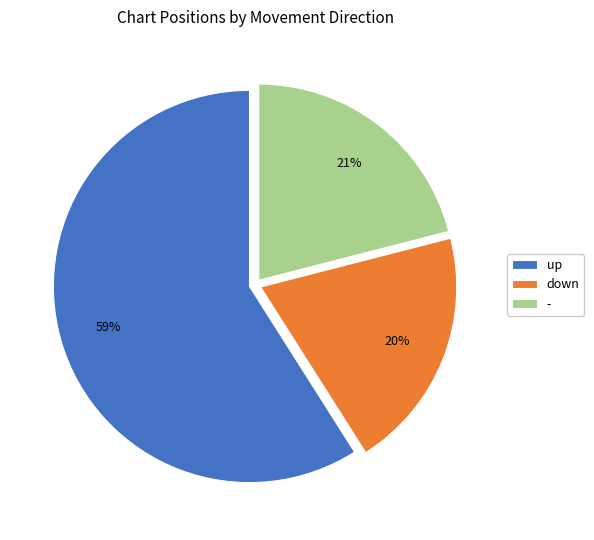

Which category has the smallest portion of the pie?

down